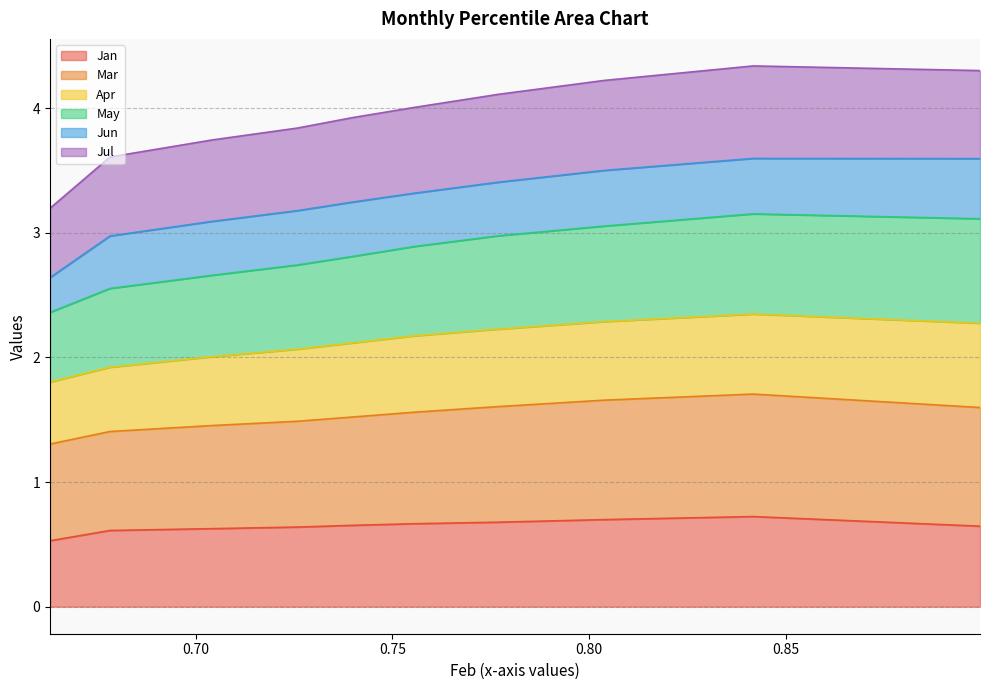

Is the value of Jul at 0.7769771952711175 greater than the value of May at 0.7769771952711175?

Yes